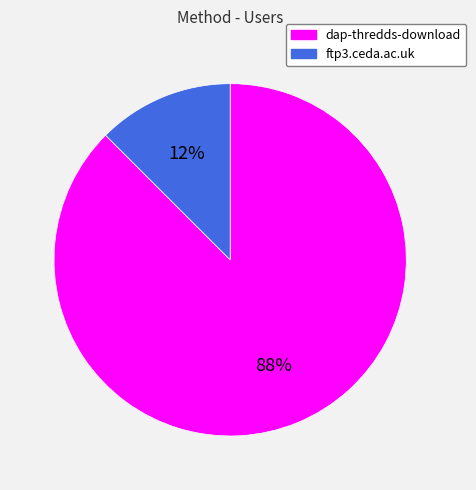

To the nearest percent, what is the average slice percentage?

50%